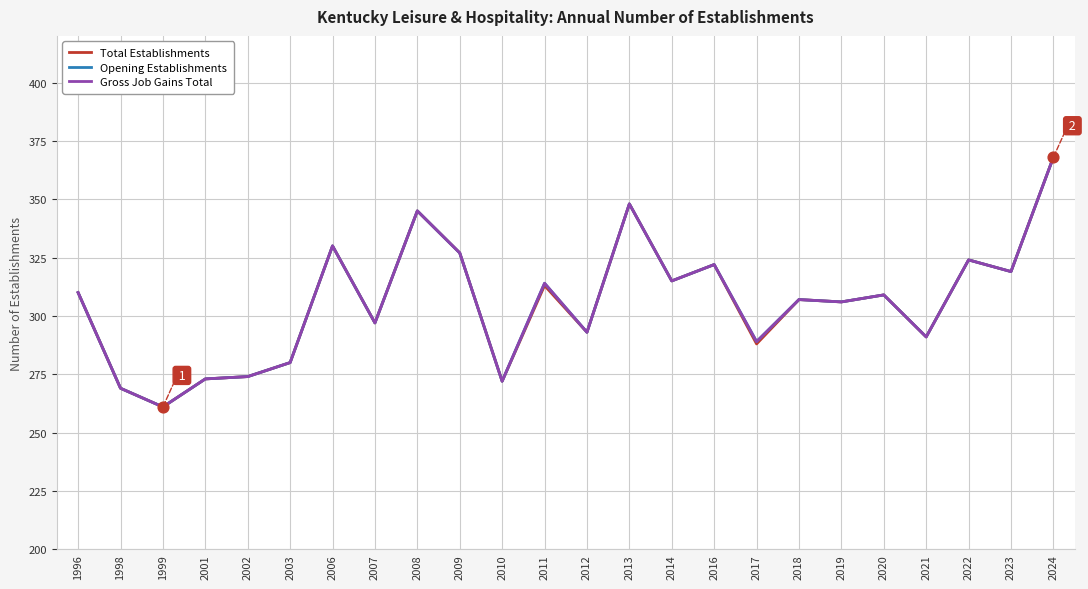

At how many categories does at least one series exceed 304?

14